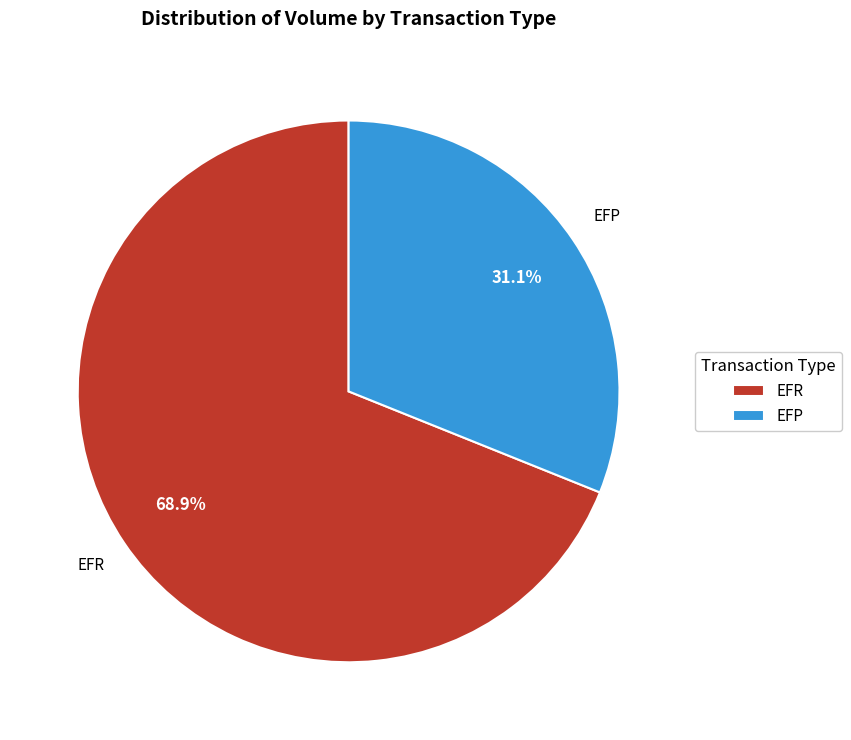

Approximately how many times larger is the value at EFR compared to EFP?

2.2